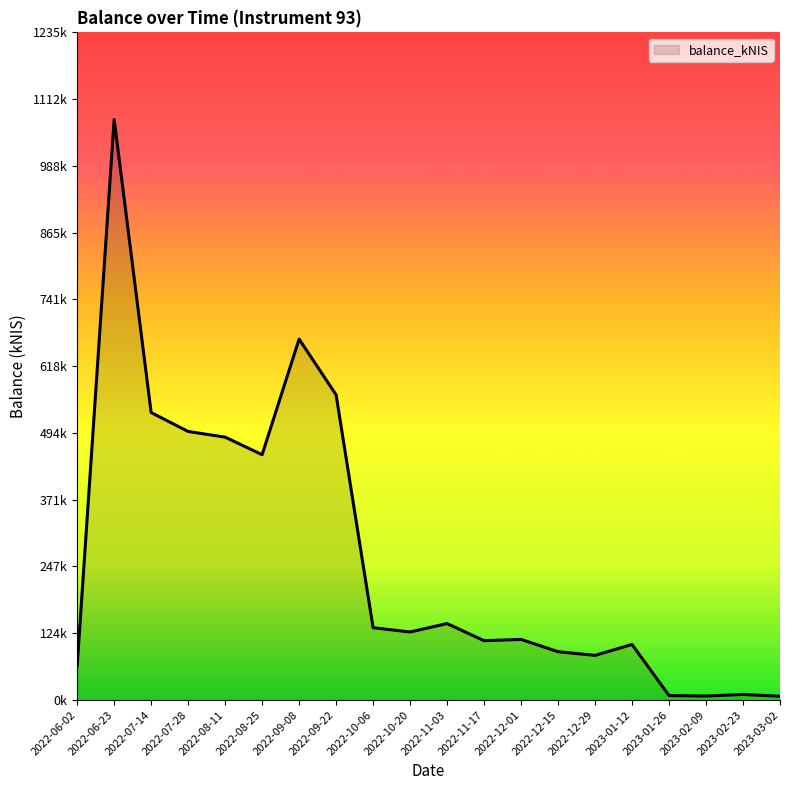

What is the average value?

263.4